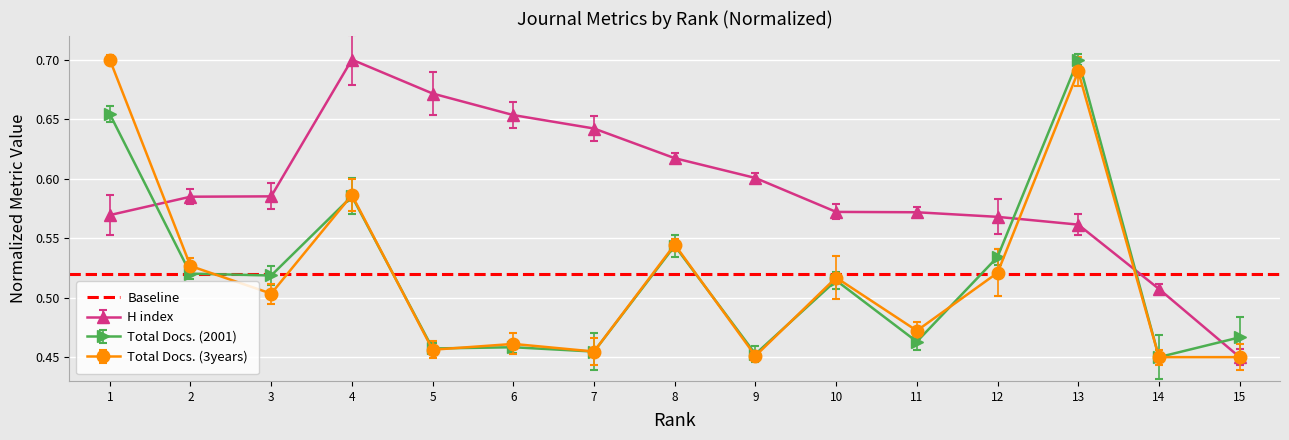

In Total Docs. (3years), how many points are lower than both neighbors (excluding endpoints)?

5